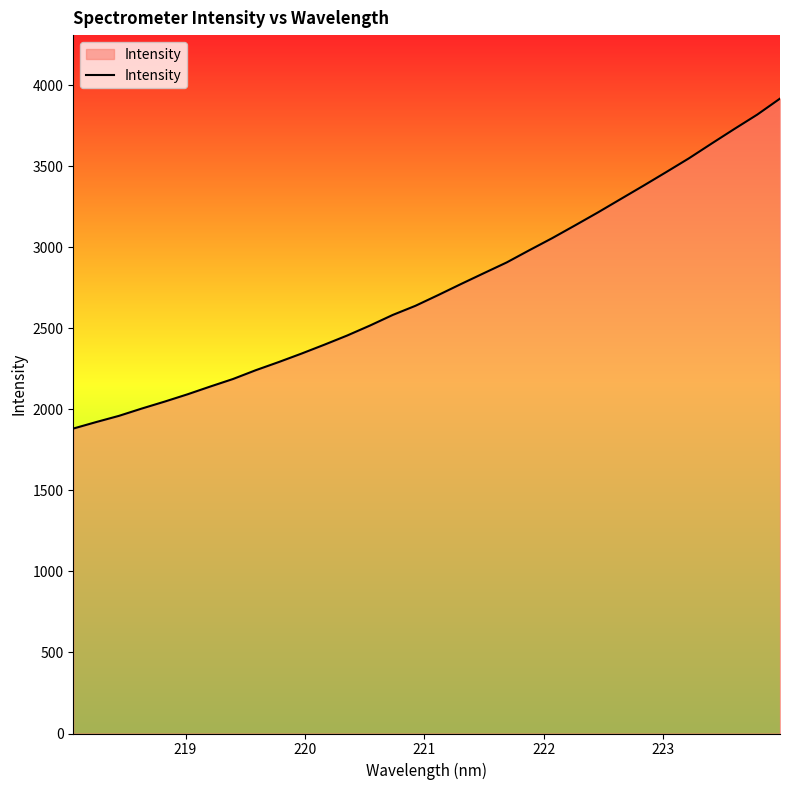

What is the greatest value displayed?

3916.7